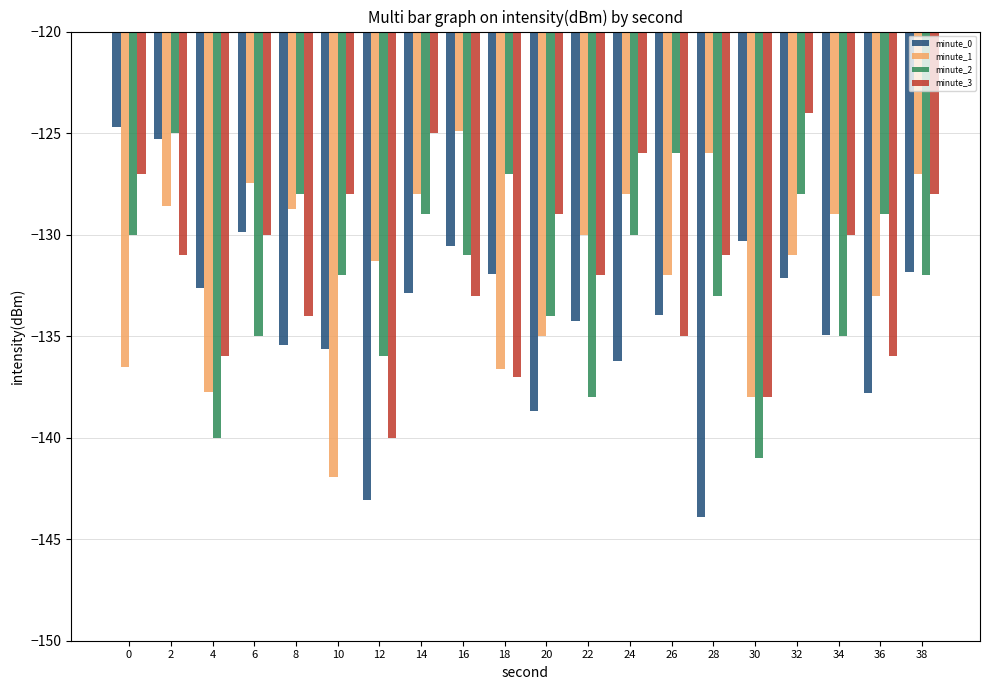

How many values in the minute_3 series exceed -131?

9